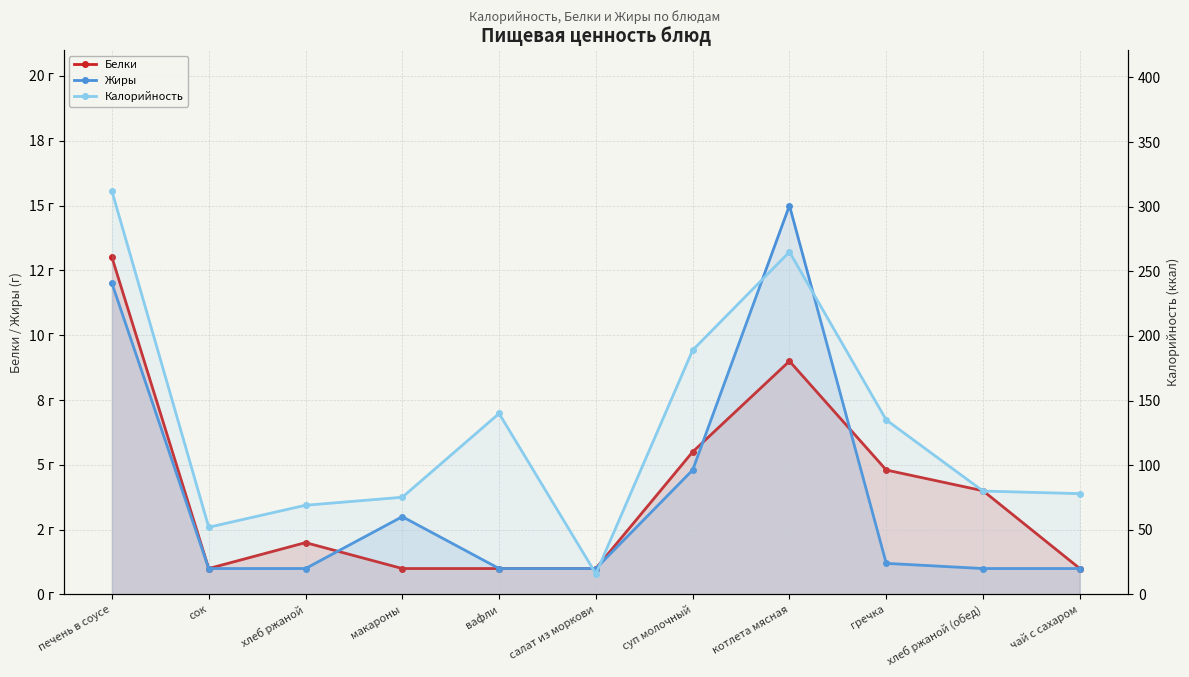

What are all the series names shown in the legend?

Белки, Жиры, Калорийность